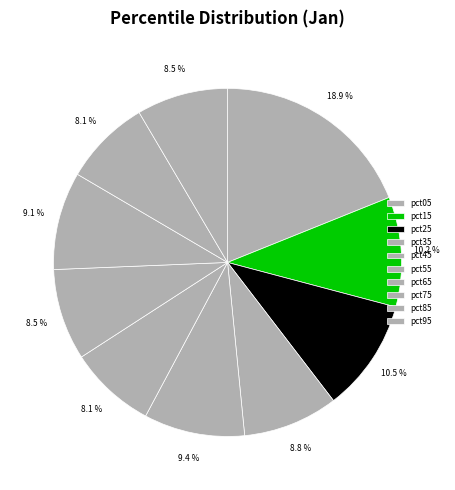

Is the sum of pct55 and pct35 greater than half?

No